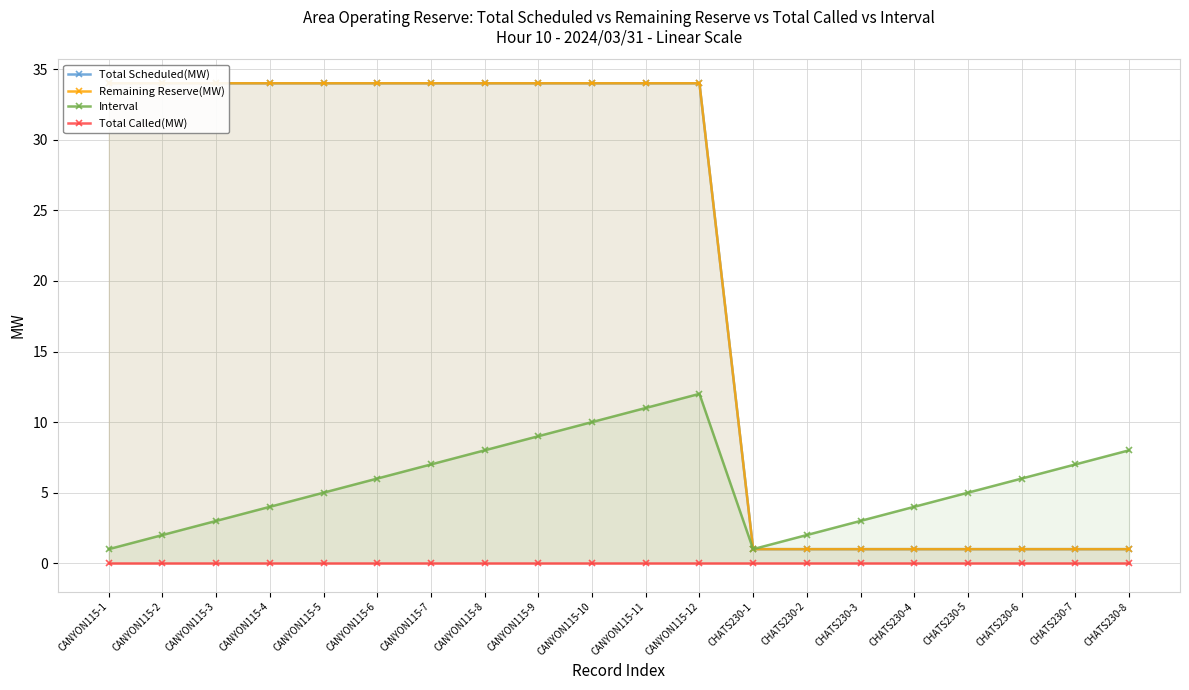

Reading left to right, transcribe all the data shown in this chart.

Total Scheduled(MW): 34	34	34	34	34	34	34	34	34	34	34	34	1	1	1	1	1	1	1	1
Remaining Reserve(MW): 34	34	34	34	34	34	34	34	34	34	34	34	1	1	1	1	1	1	1	1
Interval: 1	2	3	4	5	6	7	8	9	10	11	12	1	2	3	4	5	6	7	8
Total Called(MW): 0	0	0	0	0	0	0	0	0	0	0	0	0	0	0	0	0	0	0	0